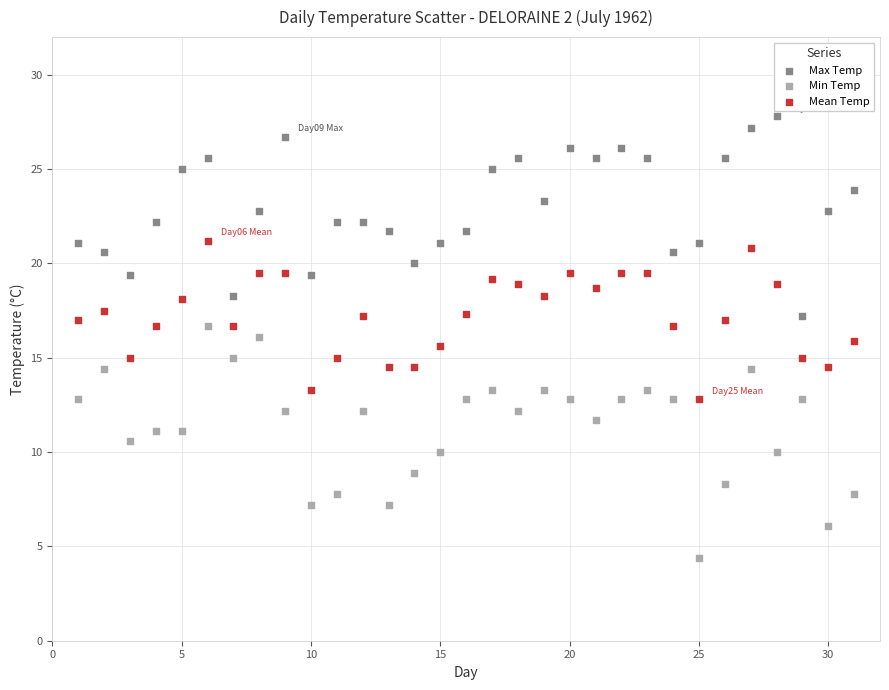

Which series has the widest spread of Y values?

Min Temp